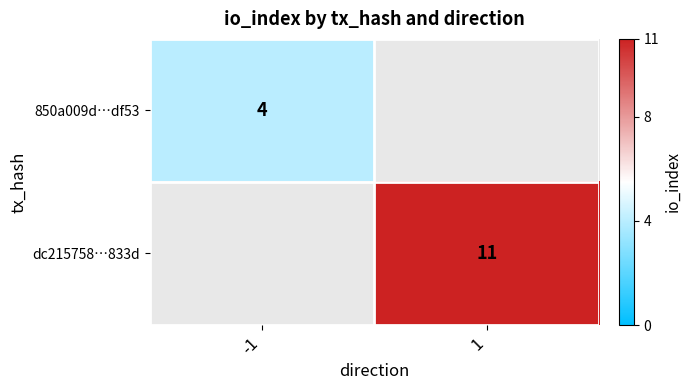

True or false: dc215758…833d has a value of 11 at 1.

True